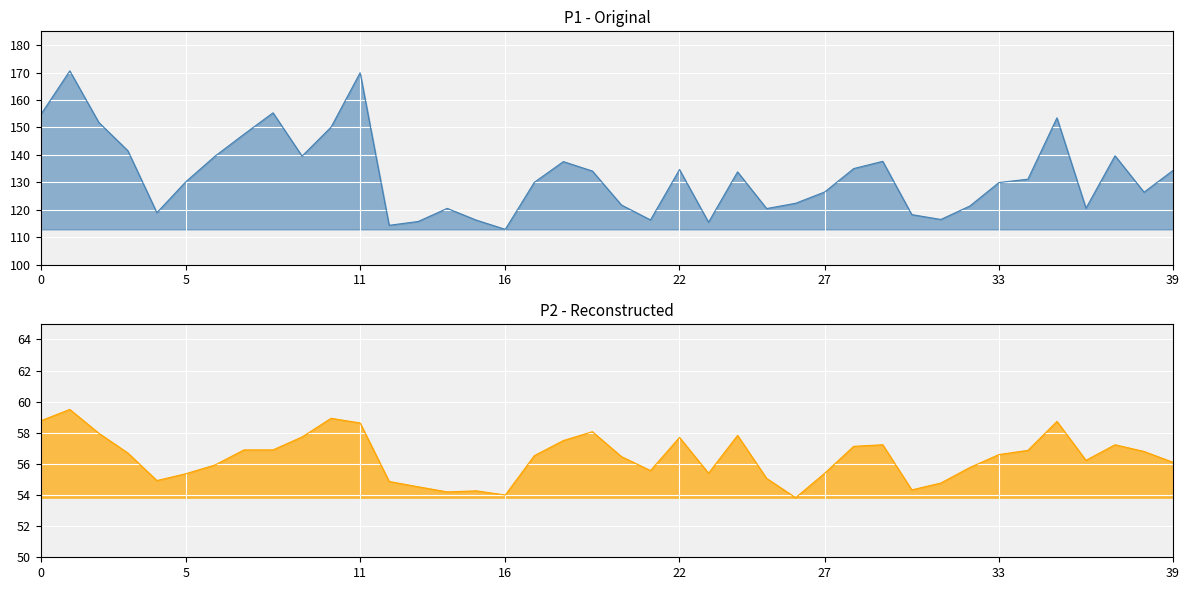

How many interior local peaks does the P1 series have?

10